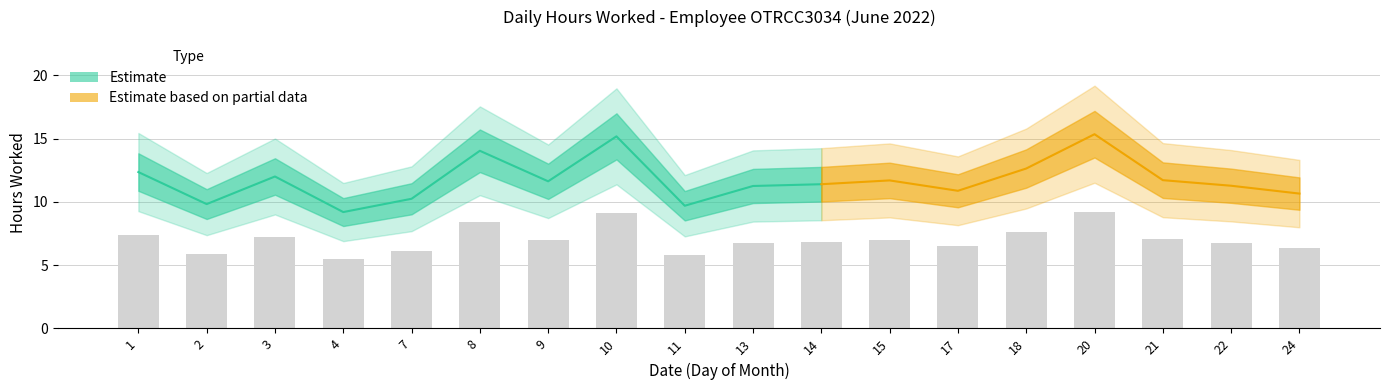

List the labels in order of value, largest first.

20, 10, 8, 18, 1, 3, 21, 15, 9, 14, 22, 13, 17, 24, 7, 2, 11, 4